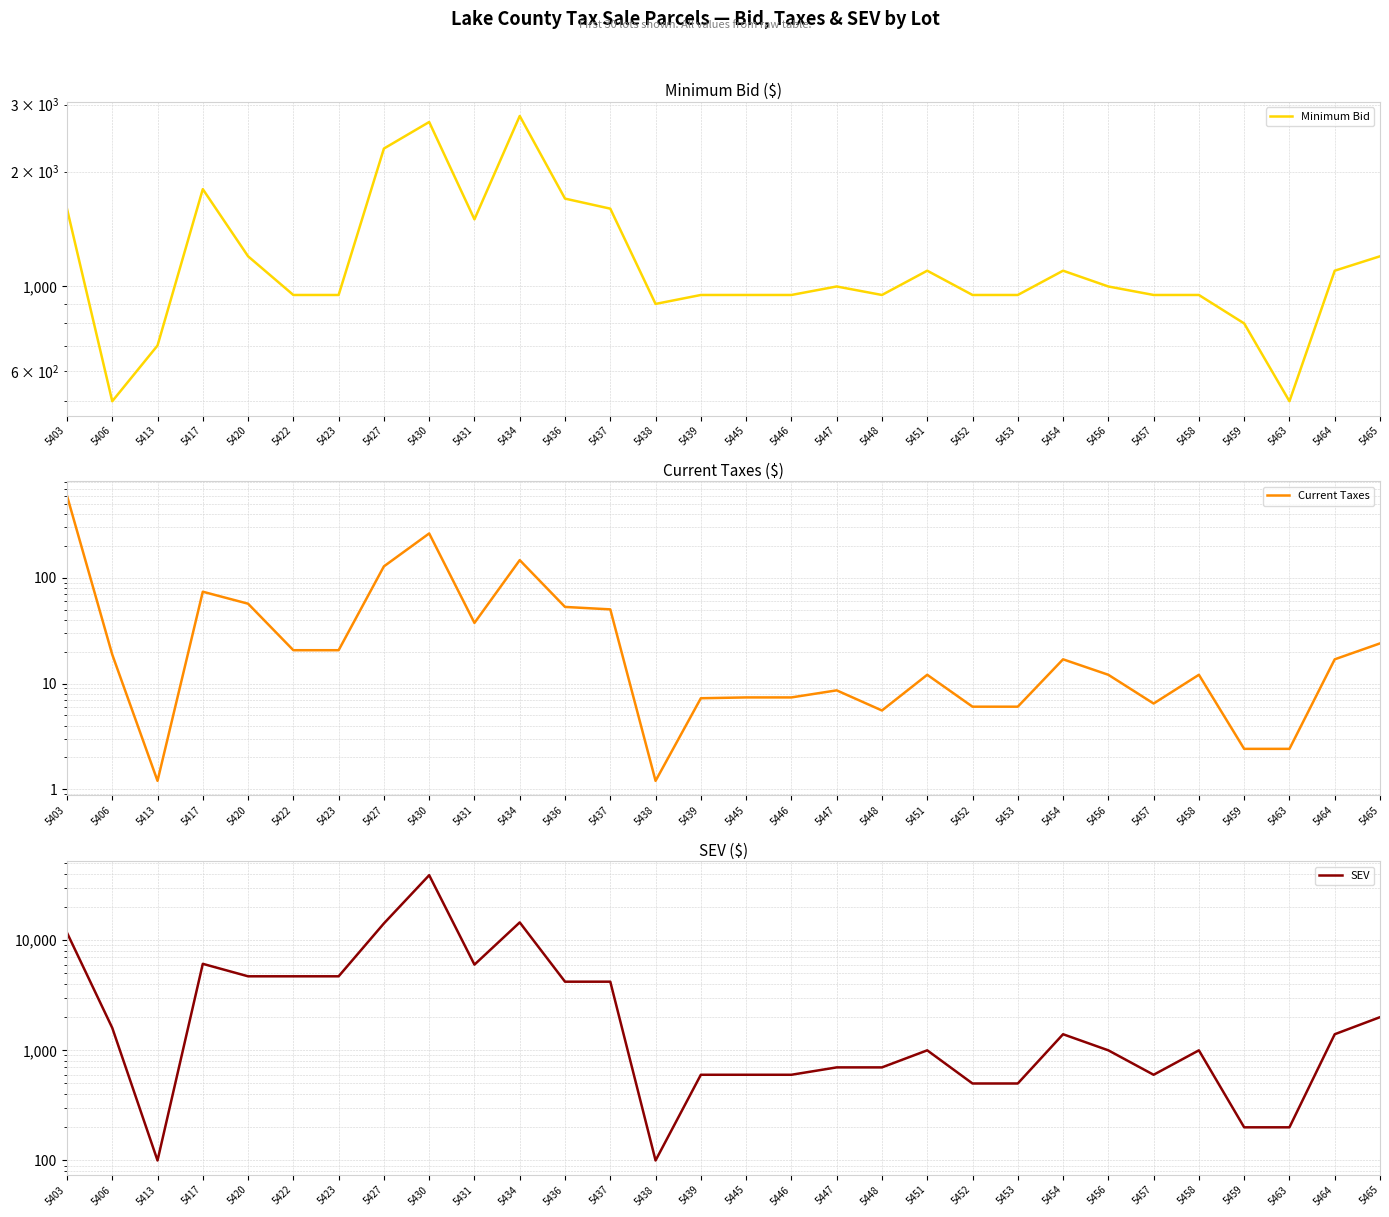

What are all the series names shown in the legend?

Minimum Bid, Current Taxes, SEV